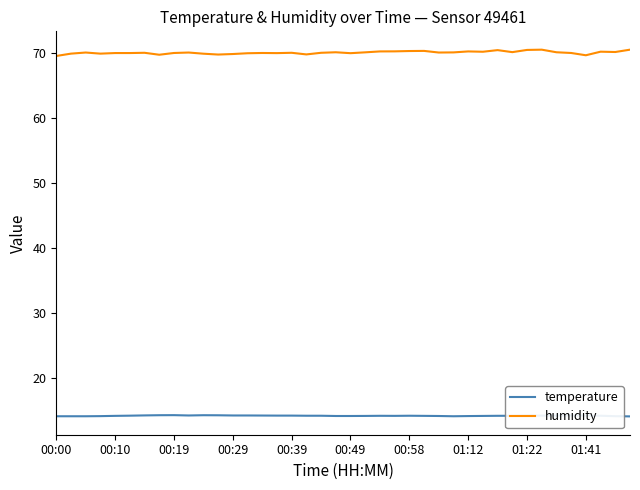

Rank the series by their average value, from lowest to highest.

temperature, humidity